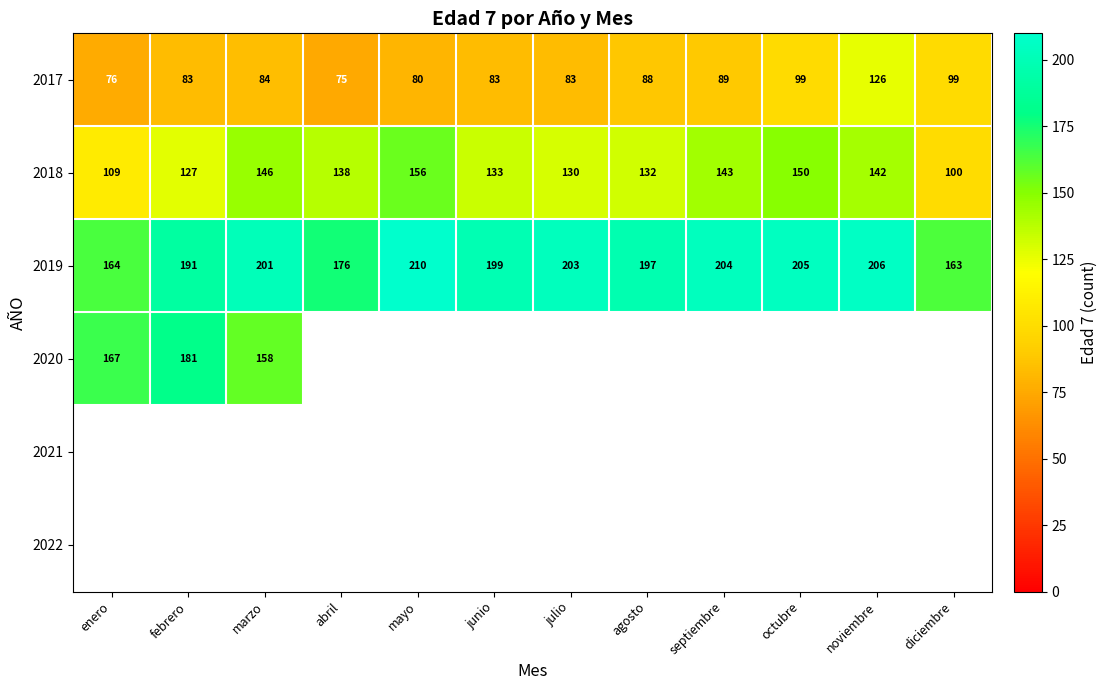

What is the approximate value of 2019 at diciembre?

163